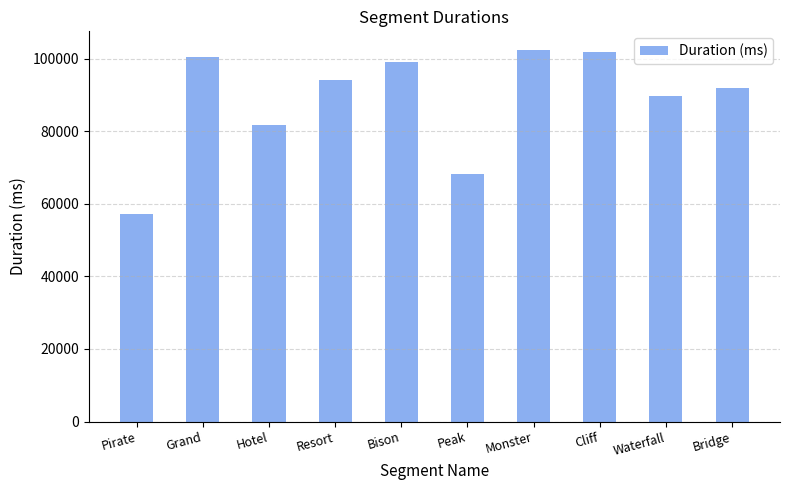

What is the minimum value shown in the chart?

57225